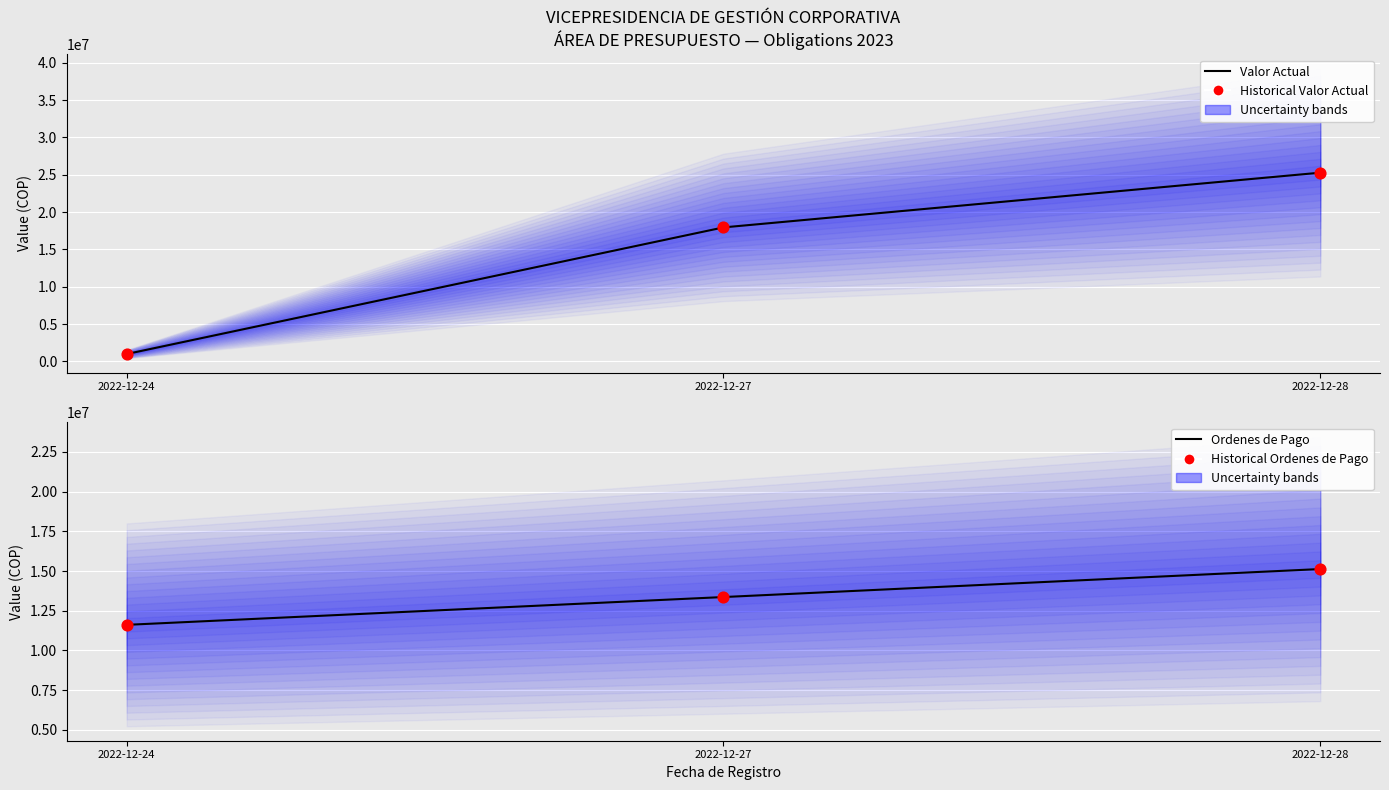

At how many categories does at least one series exceed 6503166?

3